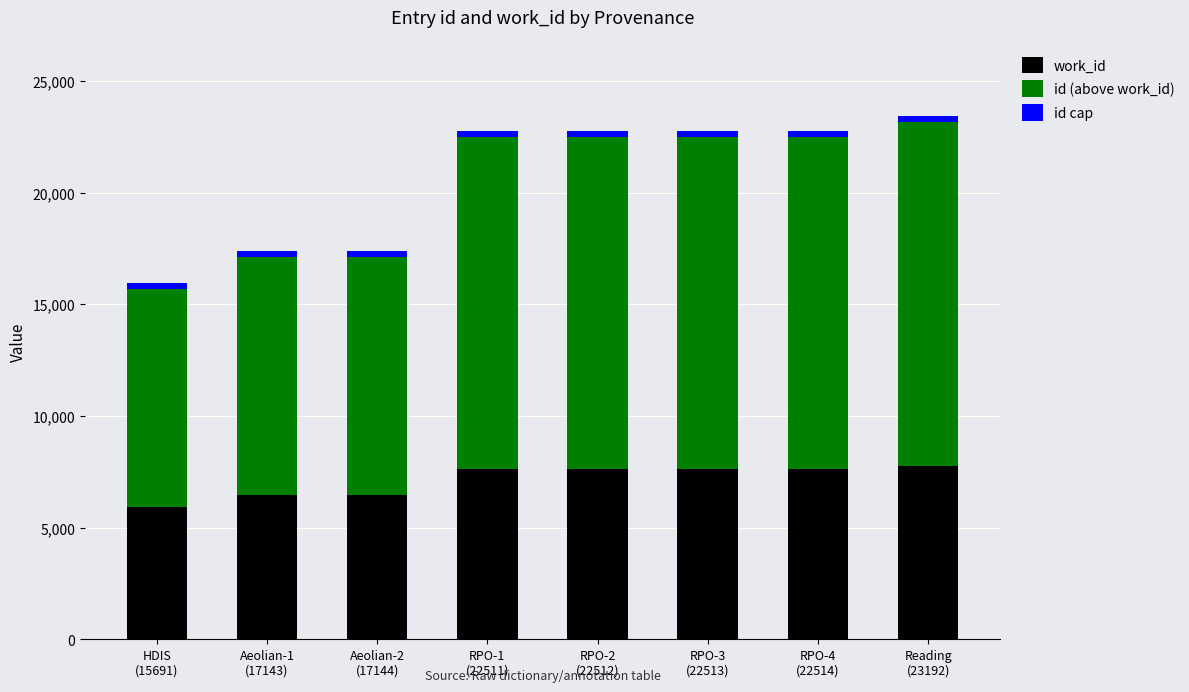

What is the highest value of the work_id series?

7769